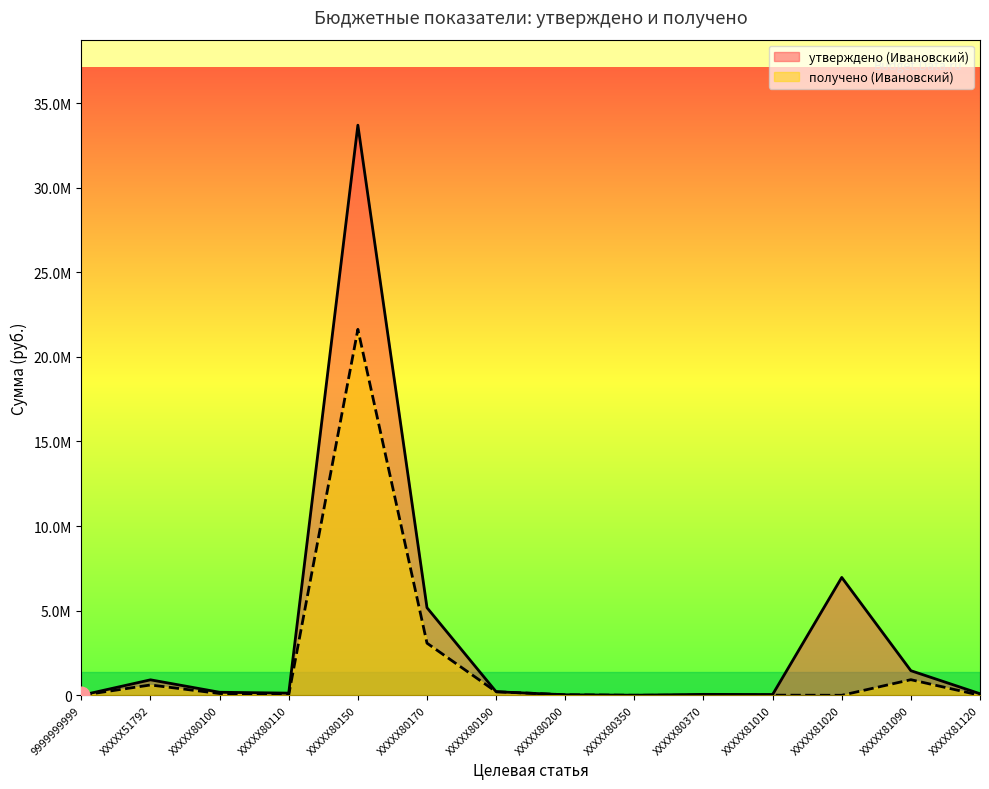

How many values in the получено (Ивановский) series exceed 32834?

7